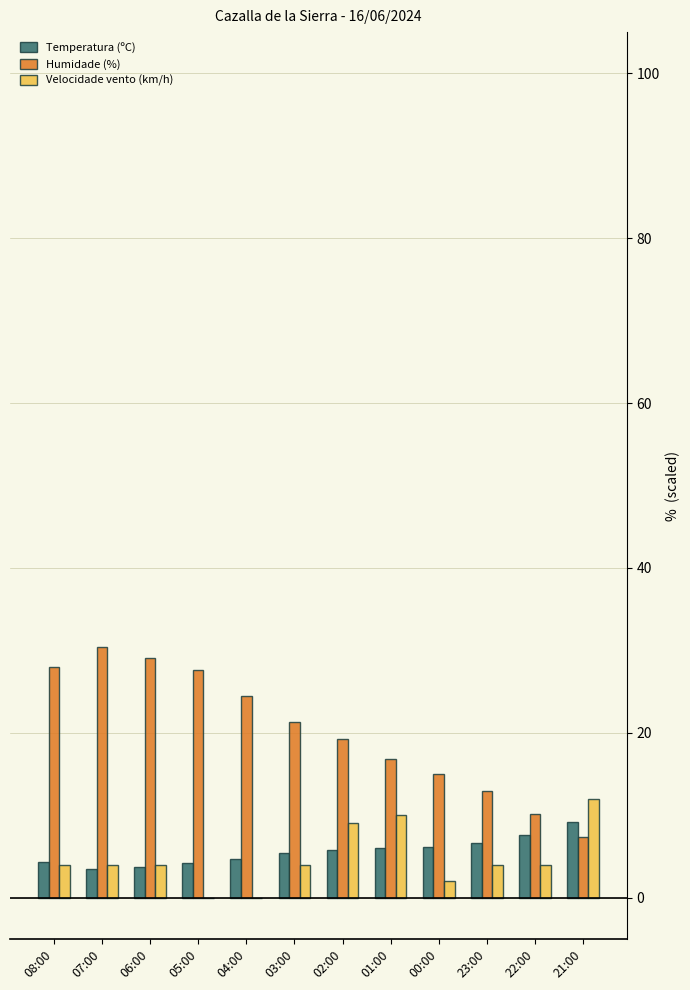

What is the total value across all series at 21:00?

28.5